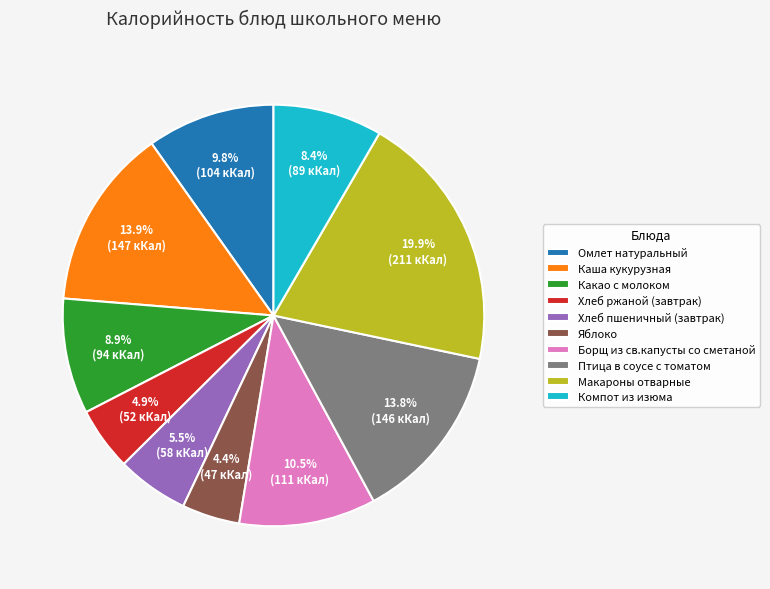

To the nearest percent, what percentage of the pie is Птица в соусе с томатом?

14%